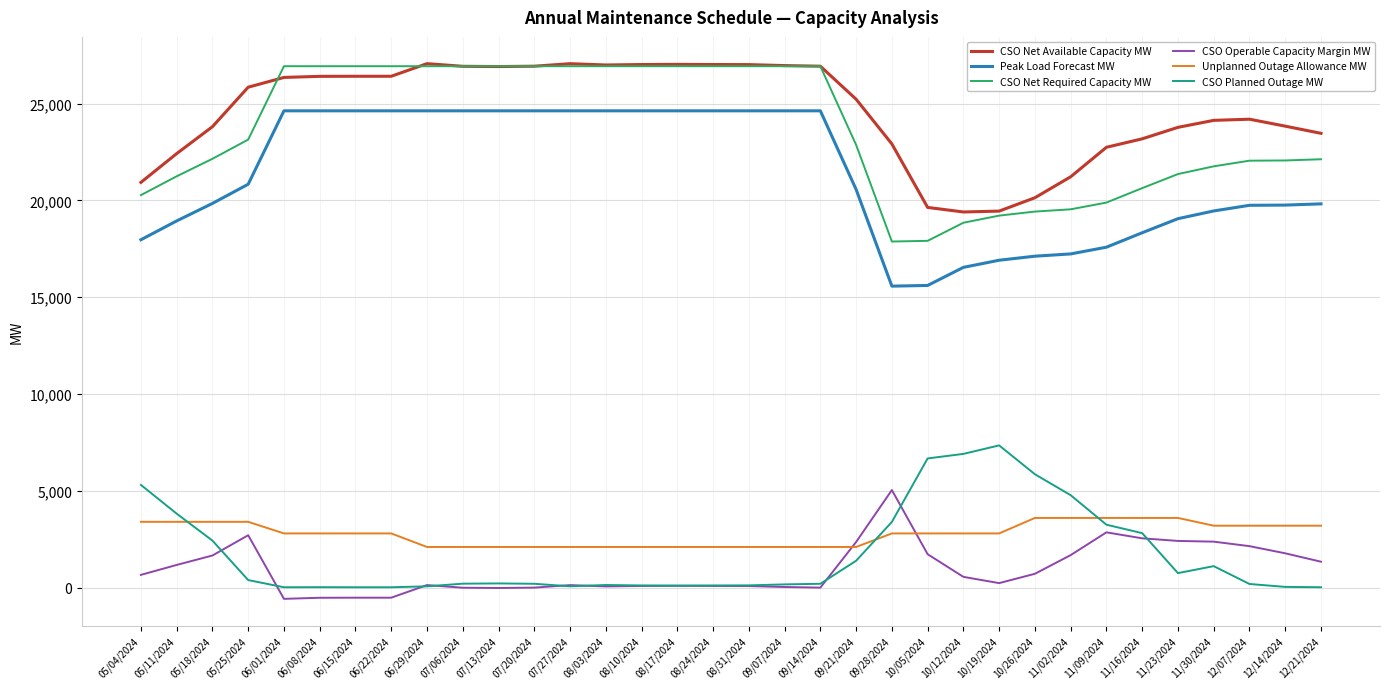

True or false: Unplanned Outage Allowance MW and Peak Load Forecast MW cross at least once.

False